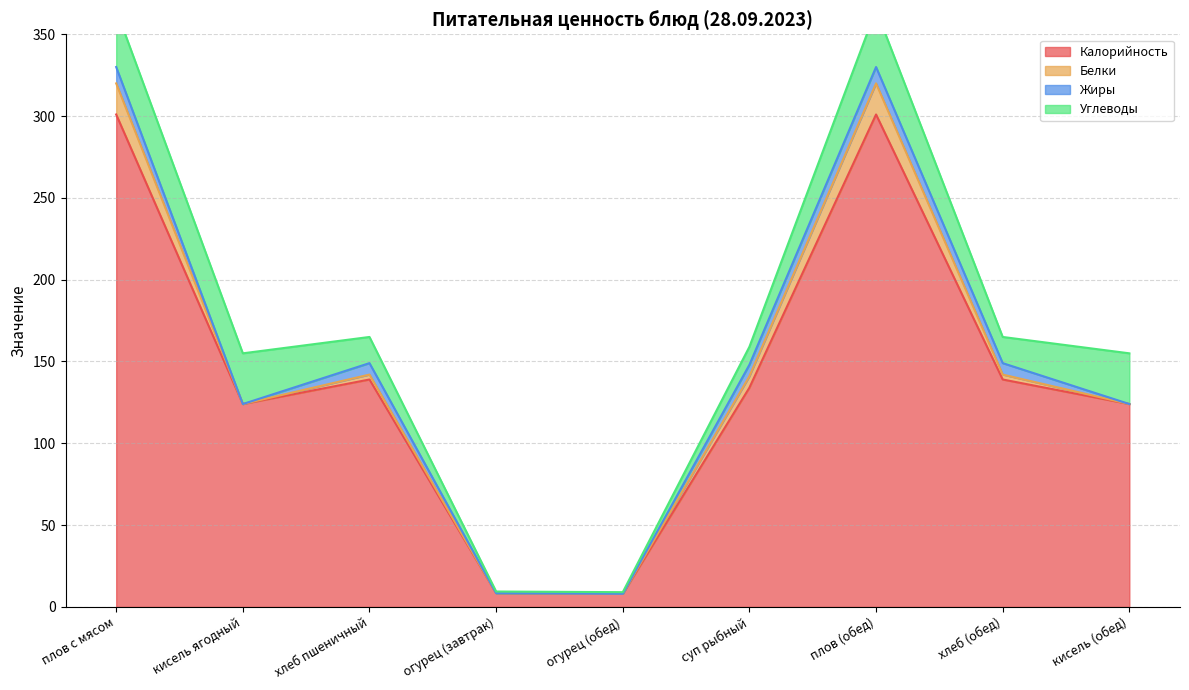

Rank the categories by Калорийность value from lowest to highest.

огурец (обед), огурец (завтрак), кисель ягодный, кисель (обед), суп рыбный, хлеб пшеничный, хлеб (обед), плов с мясом, плов (обед)